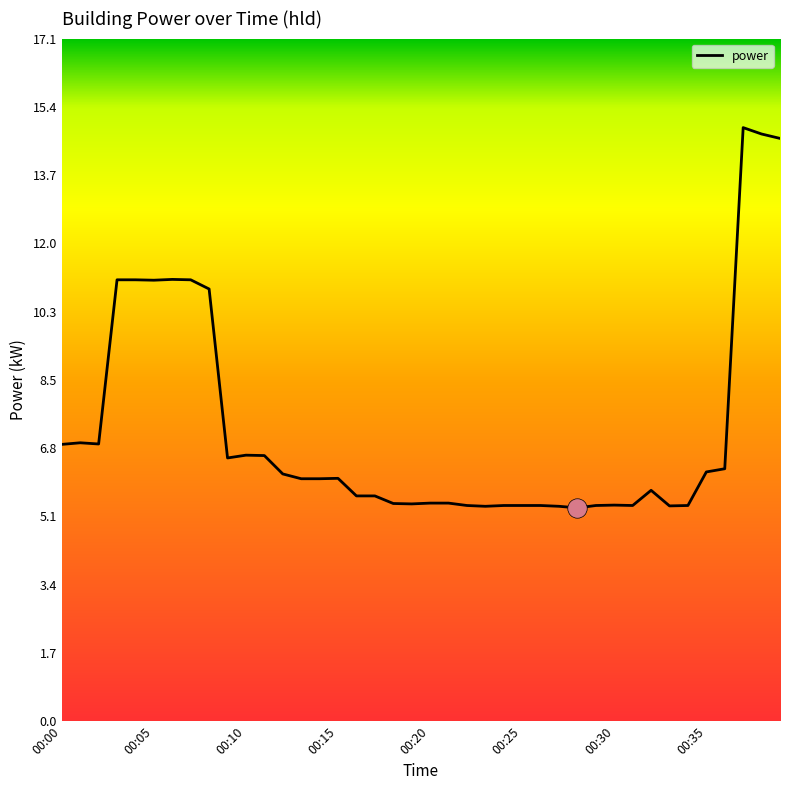

What is the difference between the maximum and minimum values?

9.5